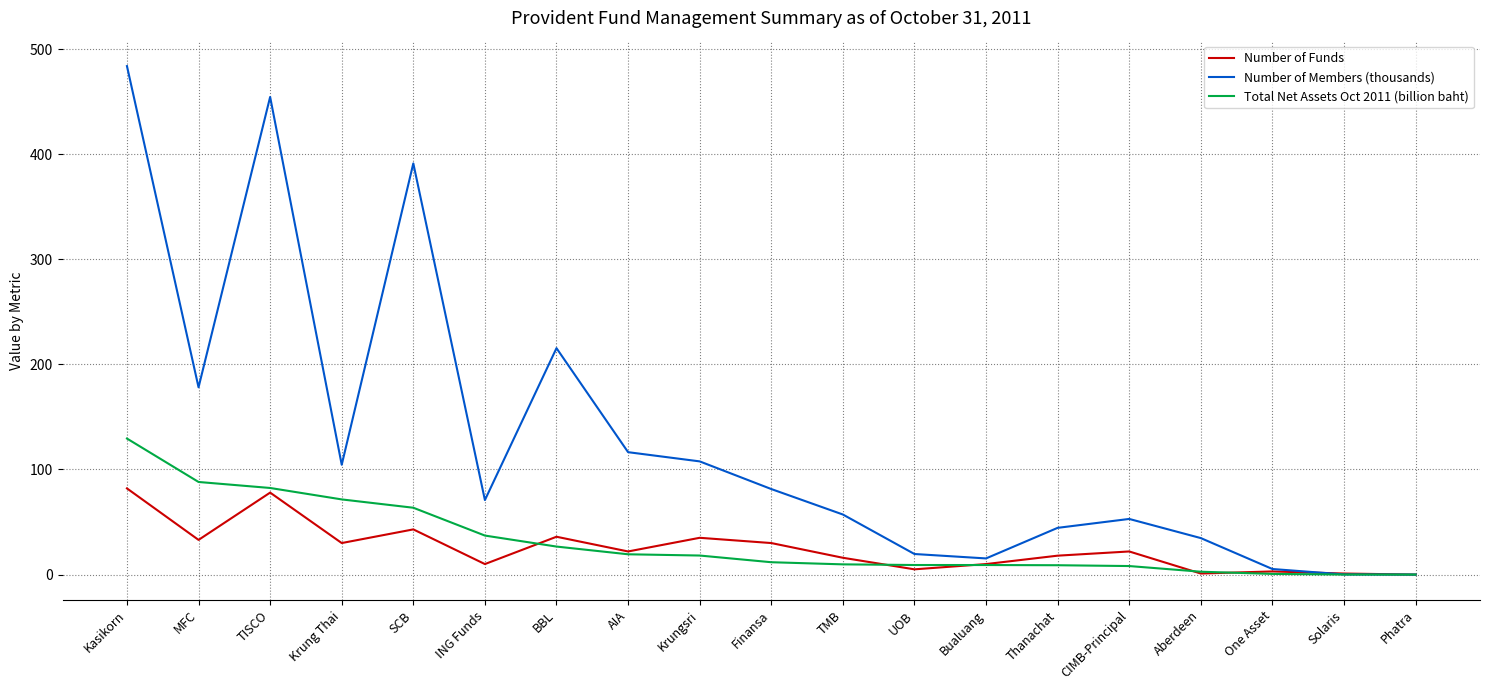

Which series has the largest range (max minus min)?

Number of Members (thousands)